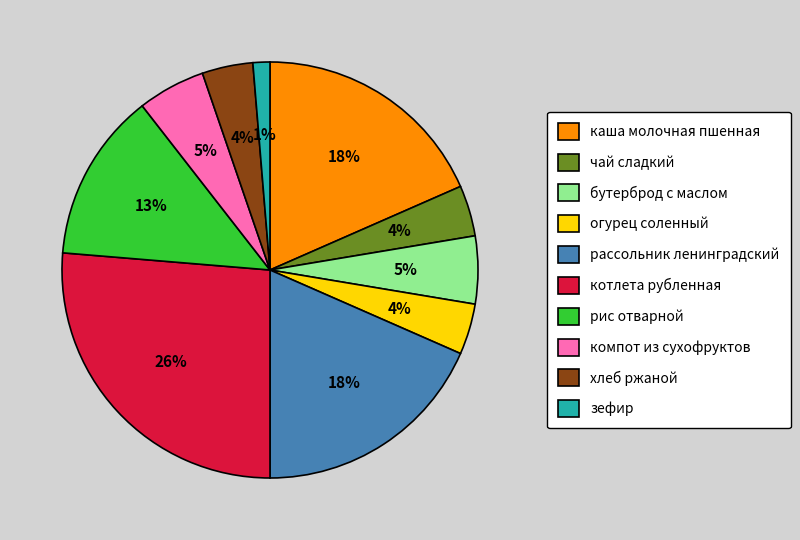

Which category has the biggest portion of the pie?

котлета рубленная